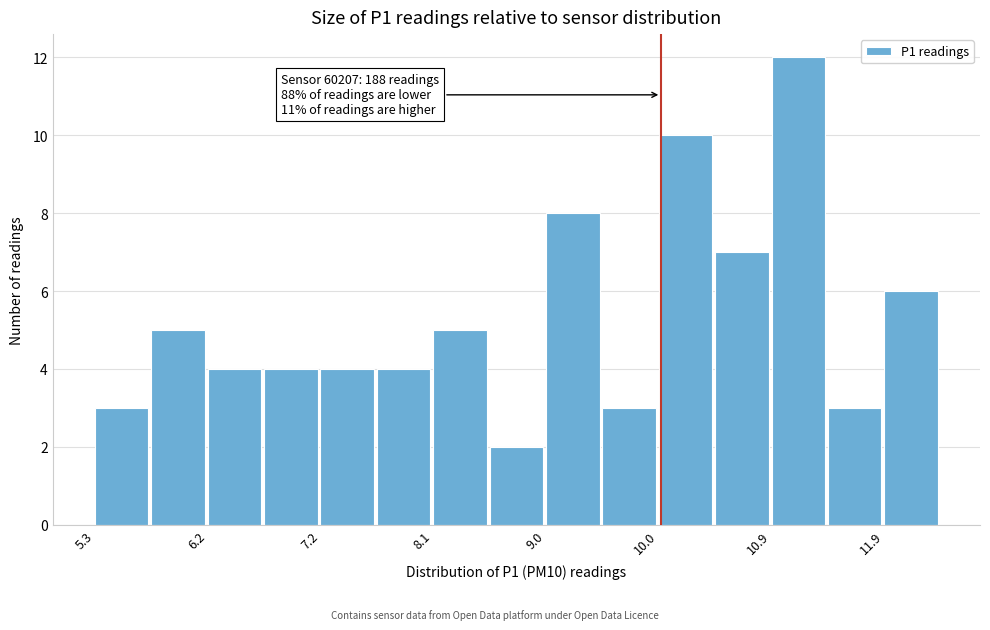

Which range on the x-axis has the tallest bar?

10.9 to 11.4